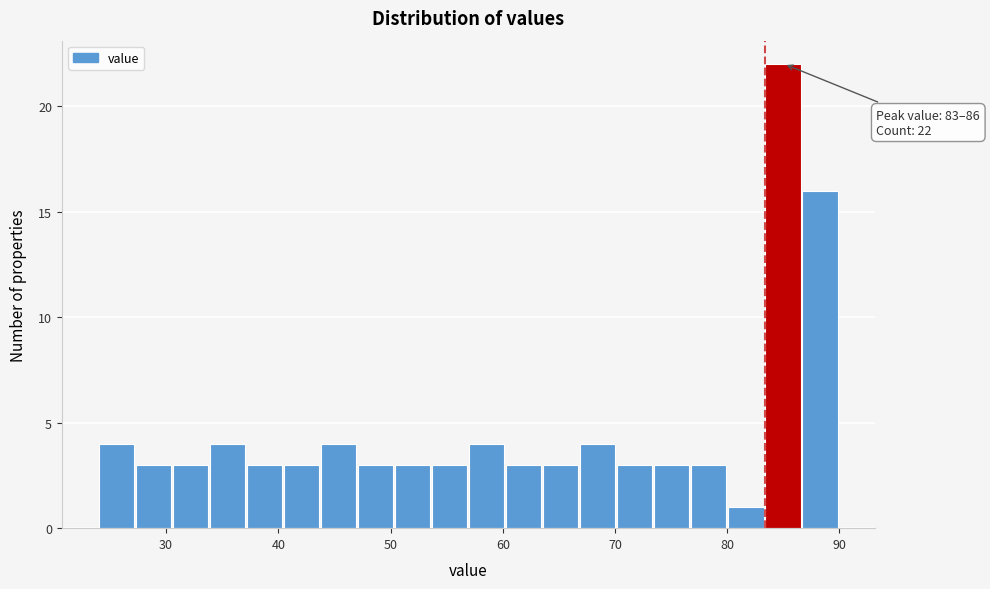

Around what value on the x-axis is the tallest bar? Give the approximate position of its centre, as read against the axis.

85